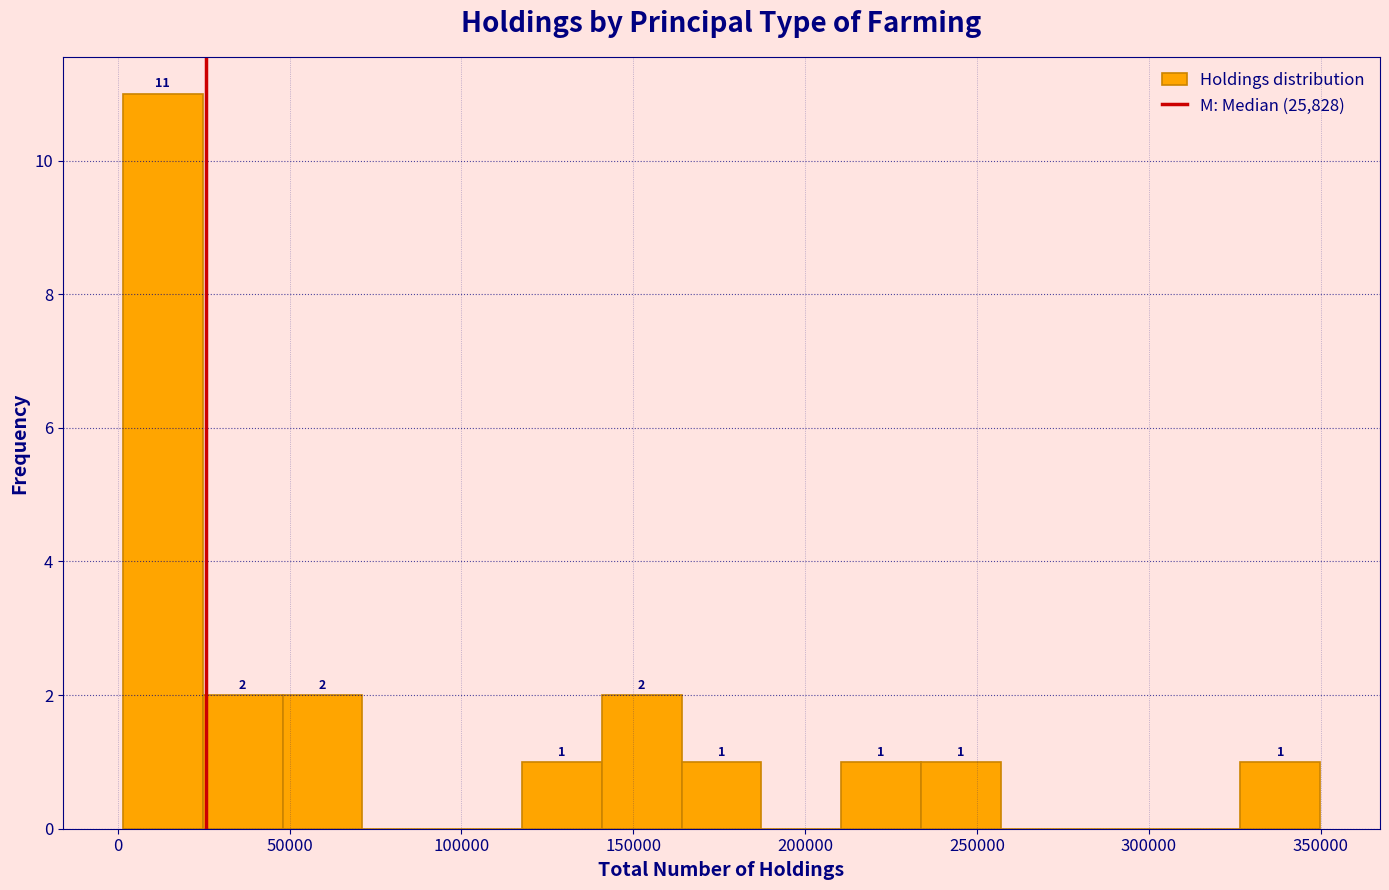

Over which range of the x-axis is the bar tallest?

0 to 25000